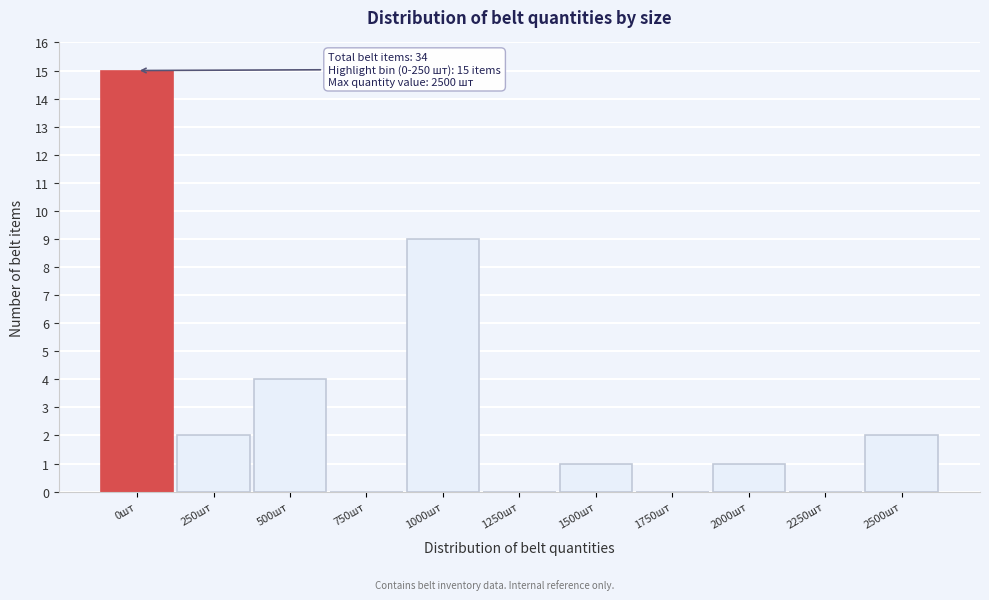

Reading left to right, list all the values displayed in this chart.

0шт=15	250шт=2	500шт=4	750шт=0	1000шт=9	1250шт=0	1500шт=1	1750шт=0	2000шт=1	2250шт=0	2500шт=2